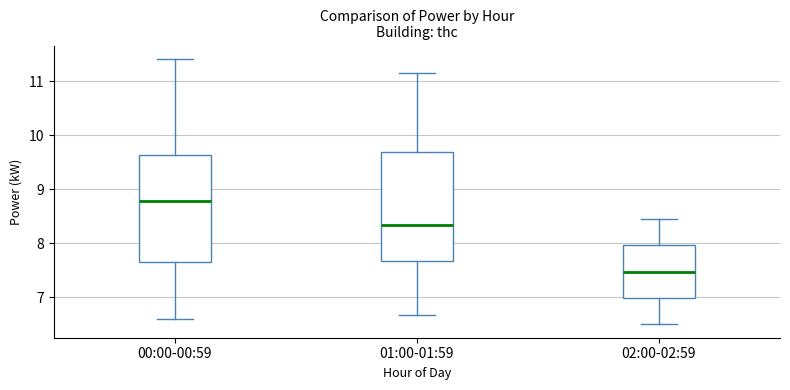

Where is the lower edge of the box for 00:00-00:59 on the y-axis? The values are not printed on the chart, so give them approximately, as read against the axis.

7.7